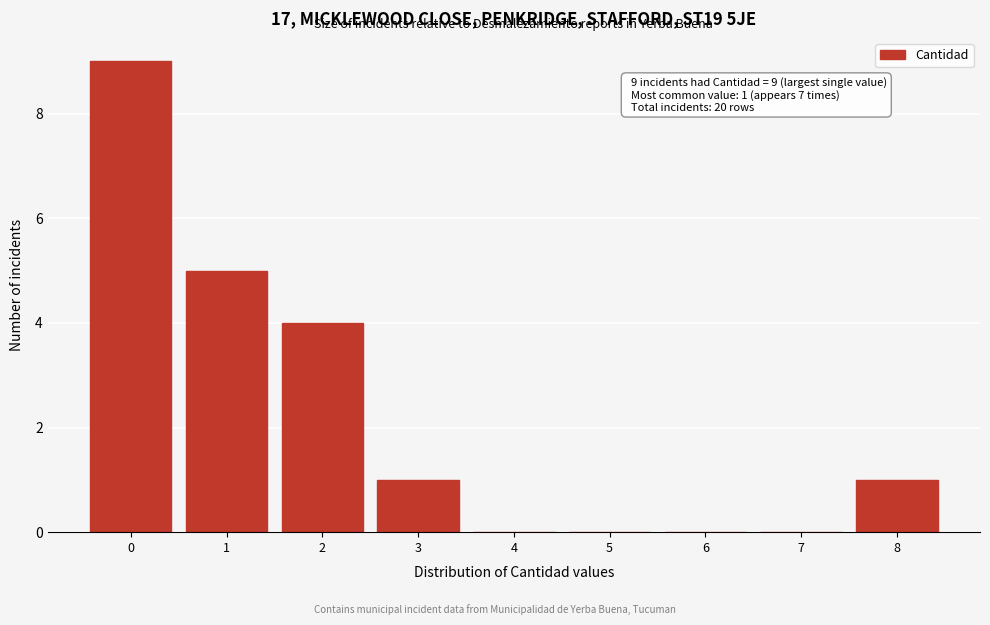

Reading left to right, extract all data points from this chart.

0=9	1=5	2=4	3=1	4=0	5=0	6=0	7=0	8=1